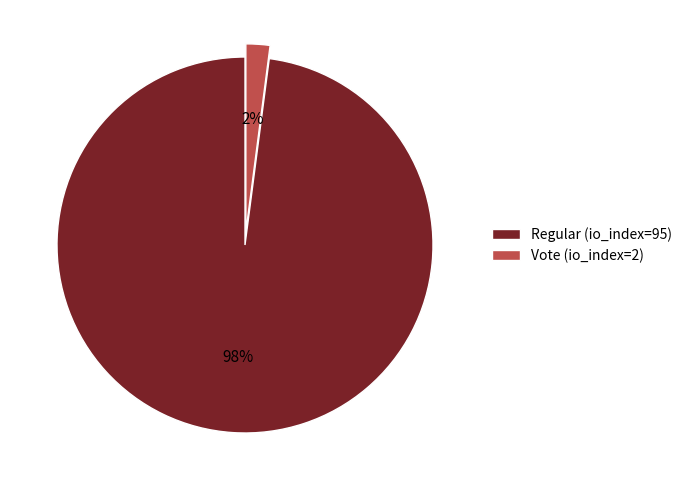

Which has a higher value, Regular (io_index=95) or Vote (io_index=2)?

Regular (io_index=95)